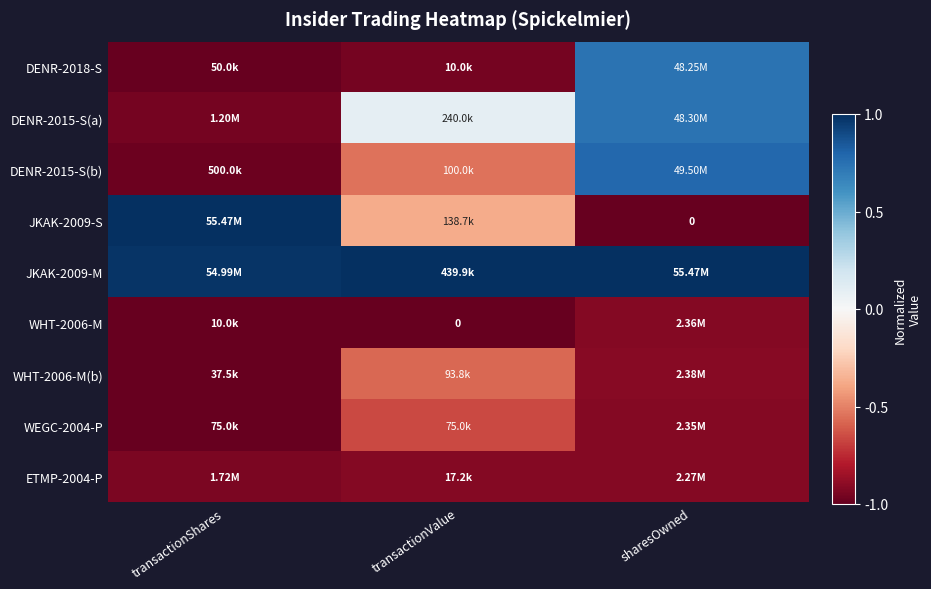

At sharesOwned, list the series in order from largest to smallest.

JKAK-2009-M, DENR-2015-S(b), DENR-2015-S(a), DENR-2018-S, WHT-2006-M(b), WHT-2006-M, WEGC-2004-P, ETMP-2004-P, JKAK-2009-S